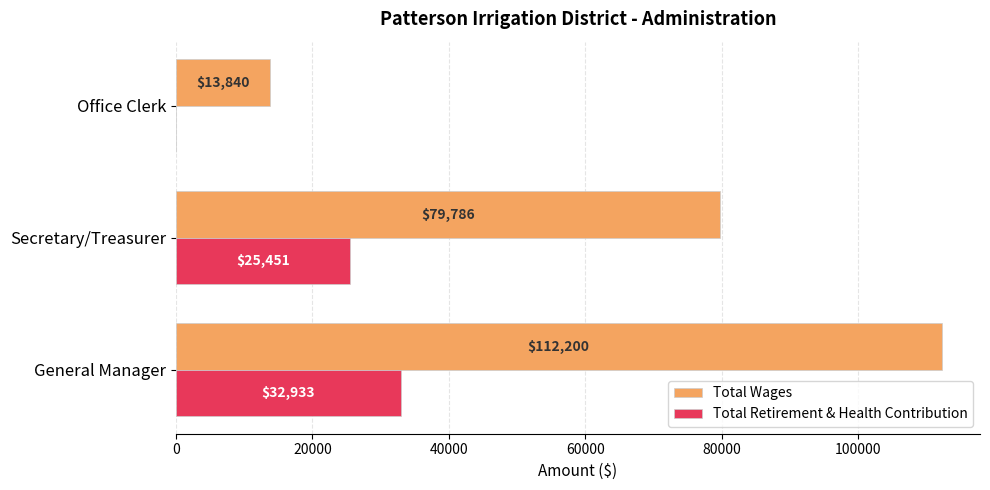

Is the value of Total Retirement & Health Contribution at Secretary/Treasurer greater than the value of Total Wages at General Manager?

No